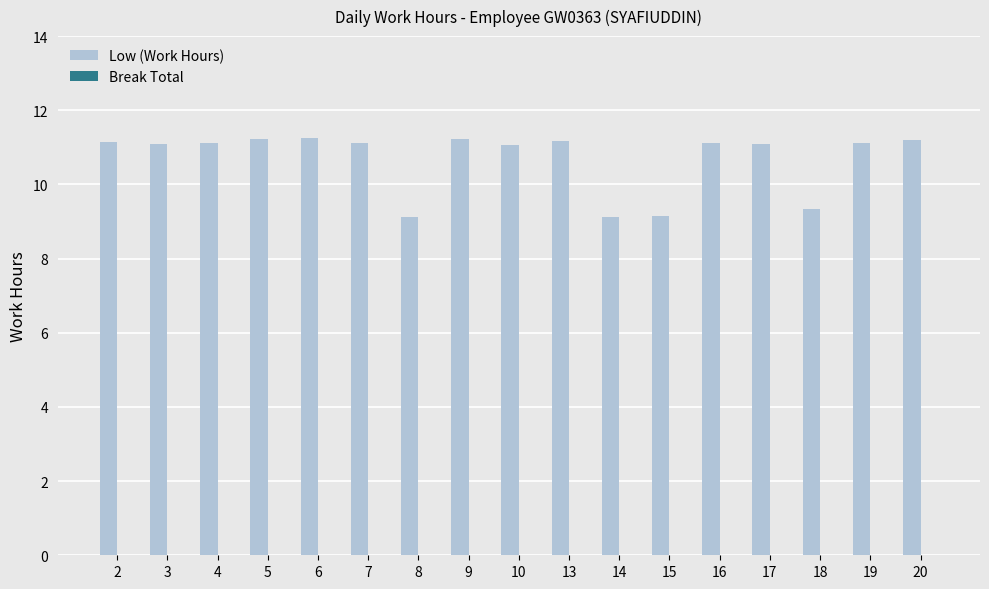

The chart shows a value of 17.3 at 7. True or false?

False